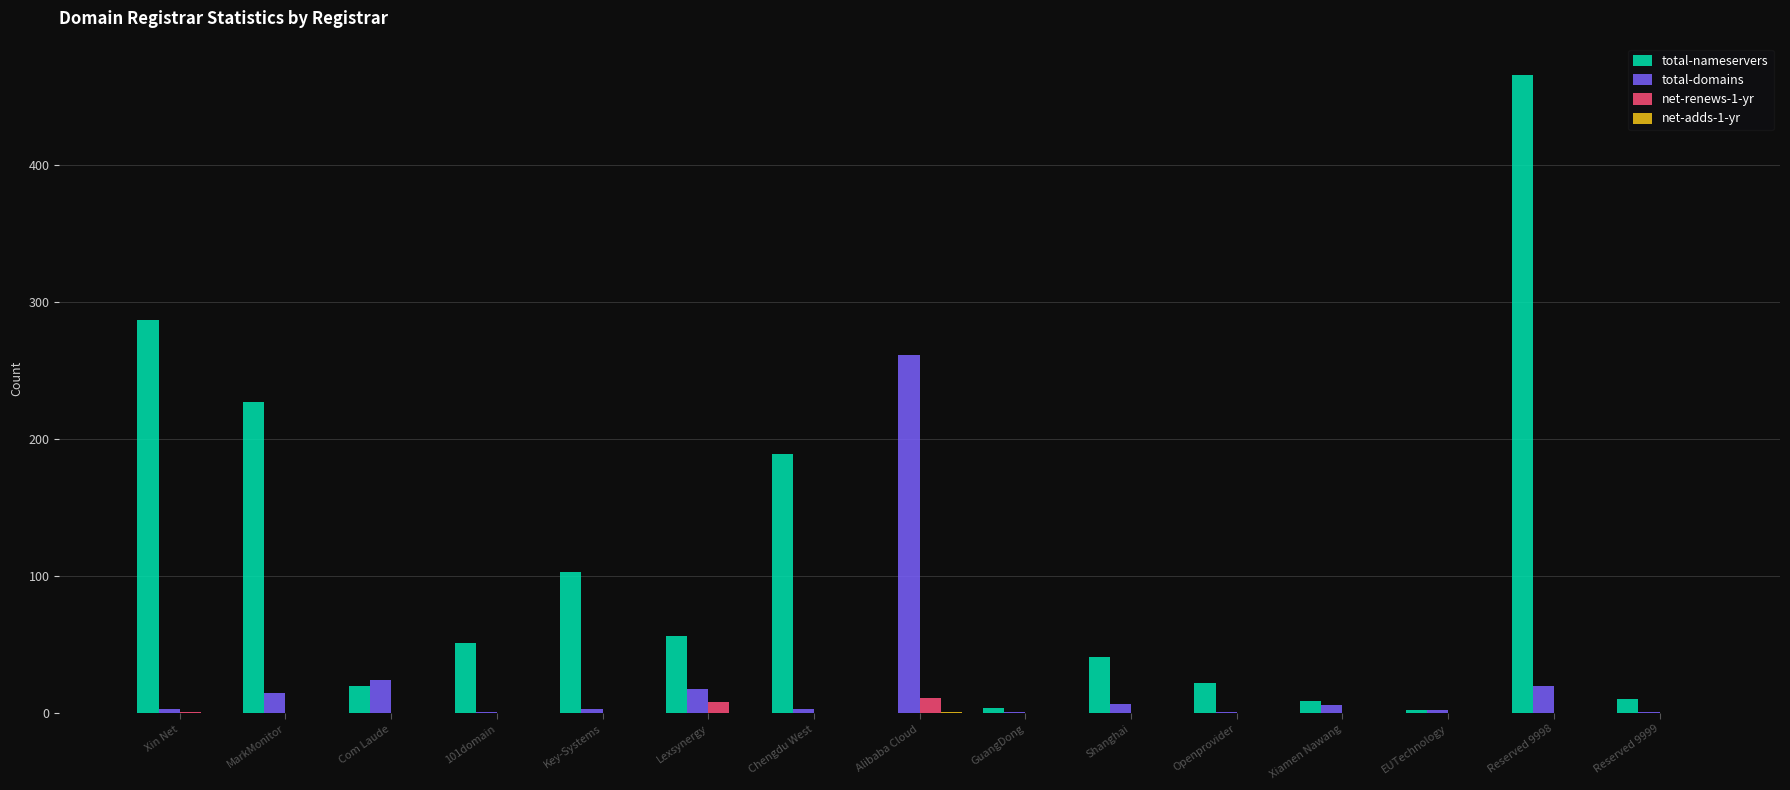

The value of net-renews-1-yr at Shanghai is 0. True or false?

True